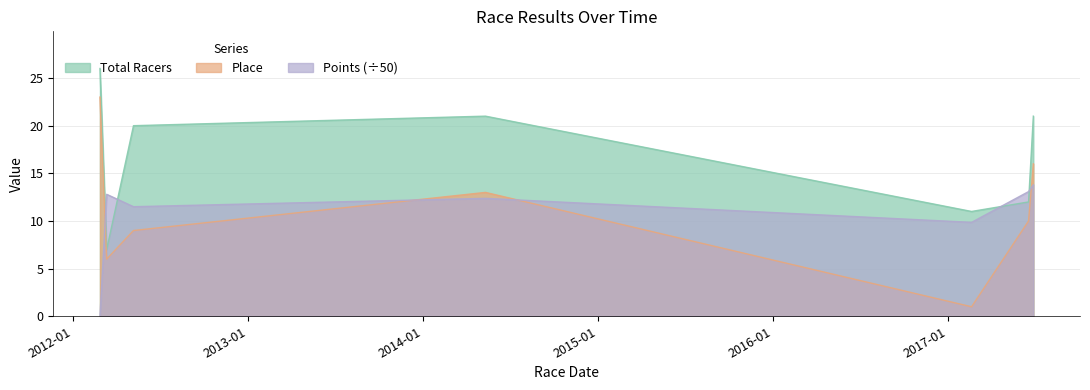

What is the difference between the maximum and minimum values in the Place series?

22.0